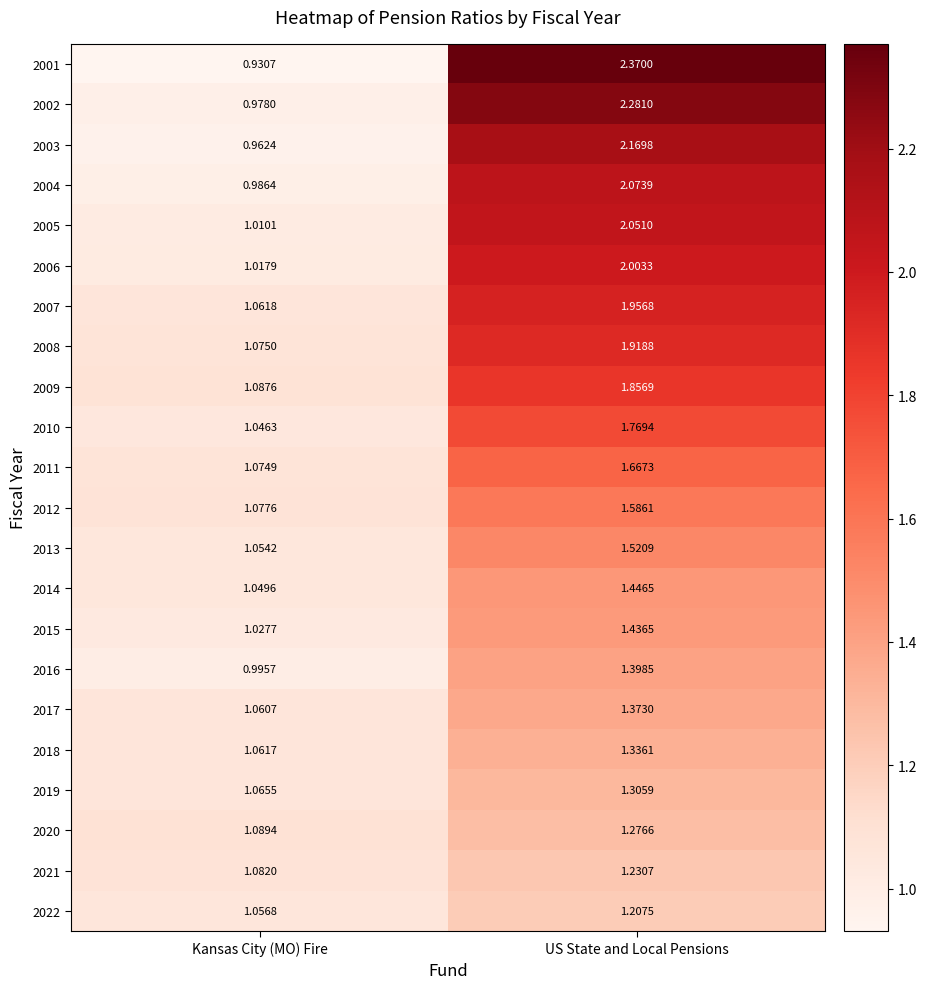

Which series has the largest total across all categories?

2001